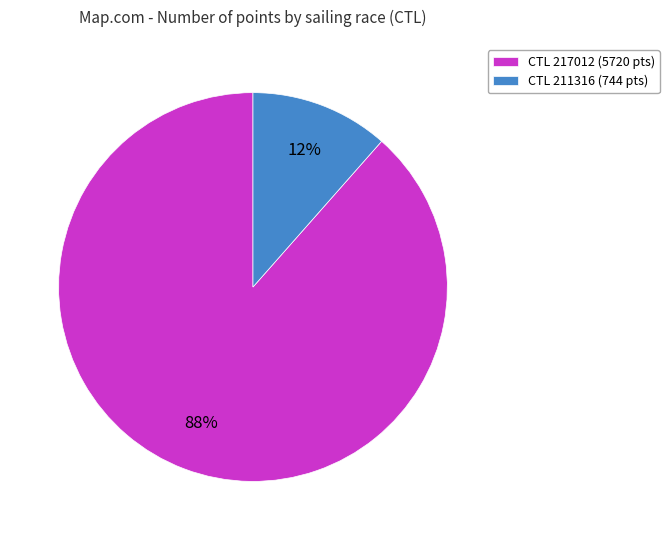

Which has a higher value, CTL 211316 (744 pts) or CTL 217012 (5720 pts)?

CTL 217012 (5720 pts)